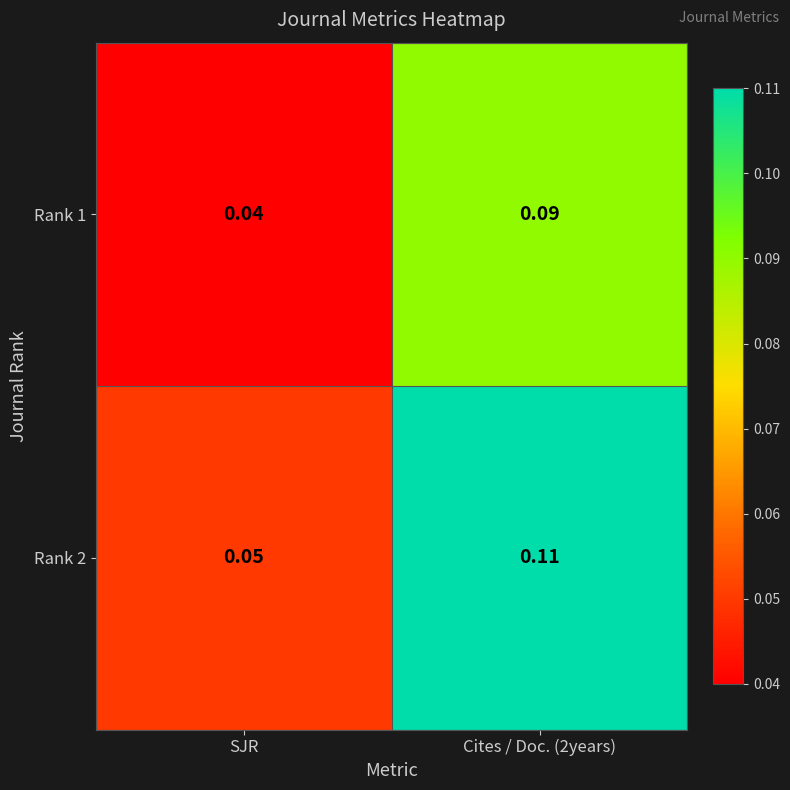

At which label is Rank 1 closest to 0?

SJR